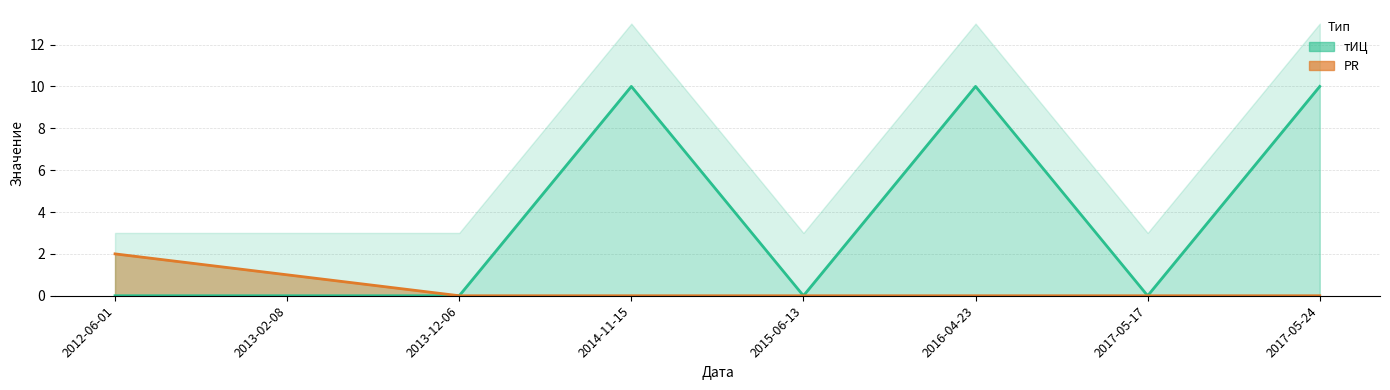

True or false: PR has more than 2 points higher than both neighbors.

False